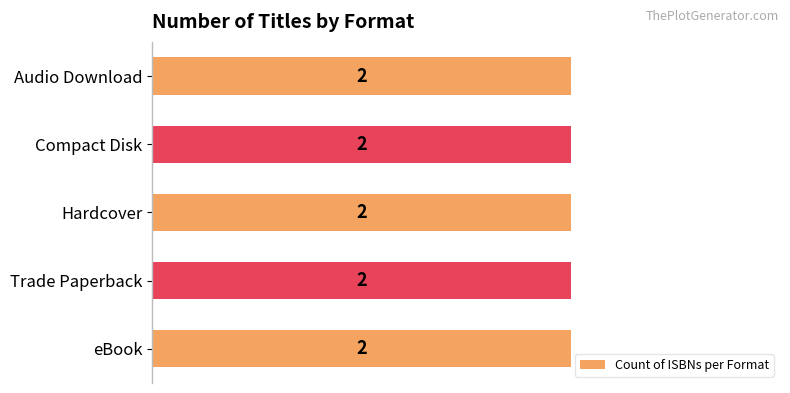

Does the chart contain any negative values?

No